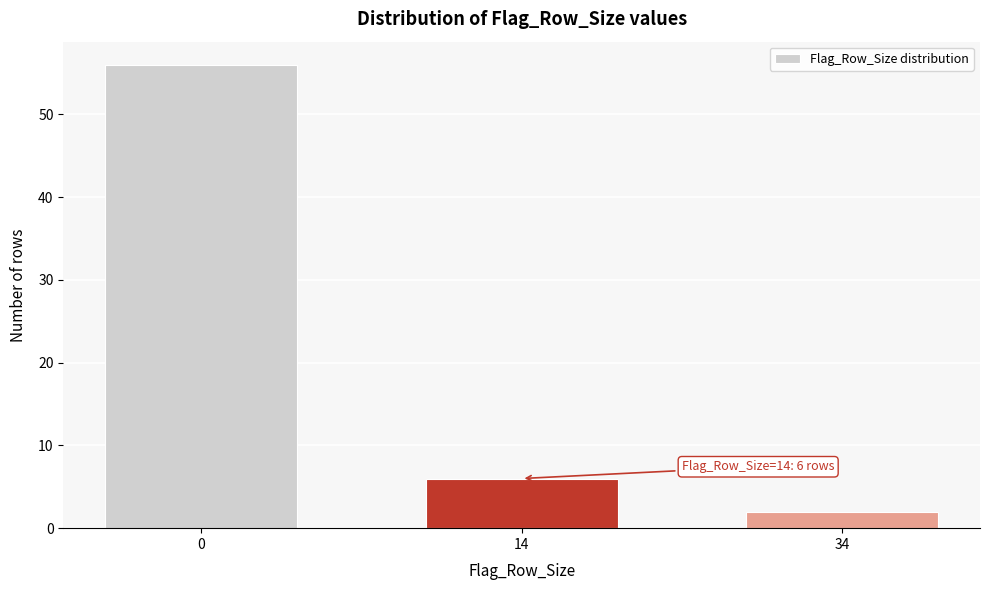

Reading left to right, list all the values displayed in this chart.

56	6	2